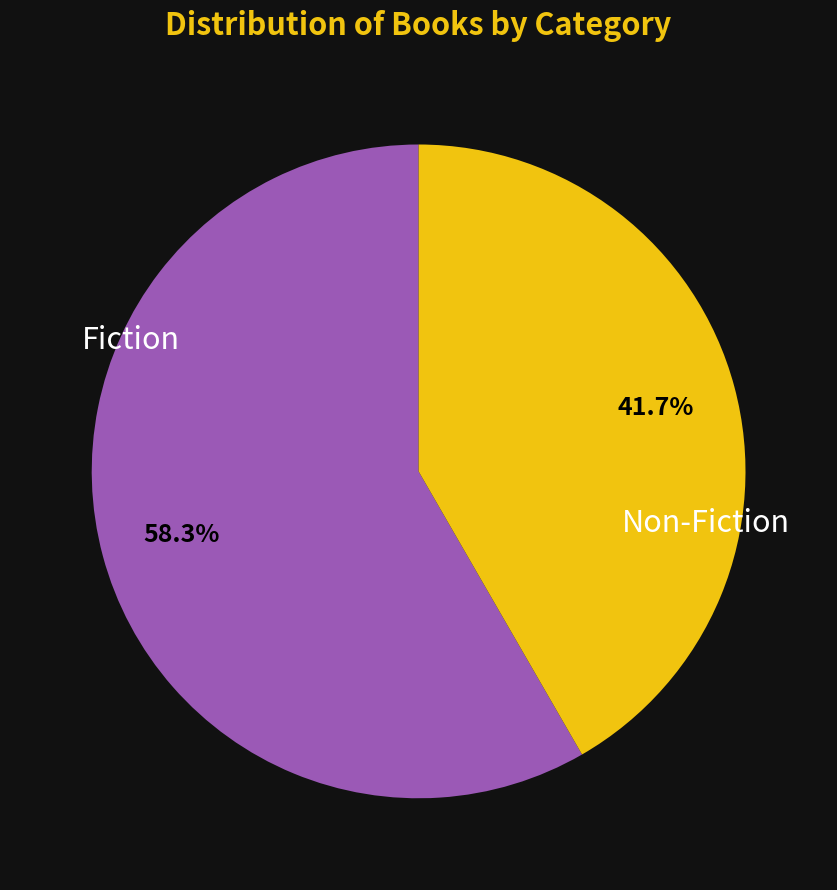

Does any single category account for the majority?

Yes